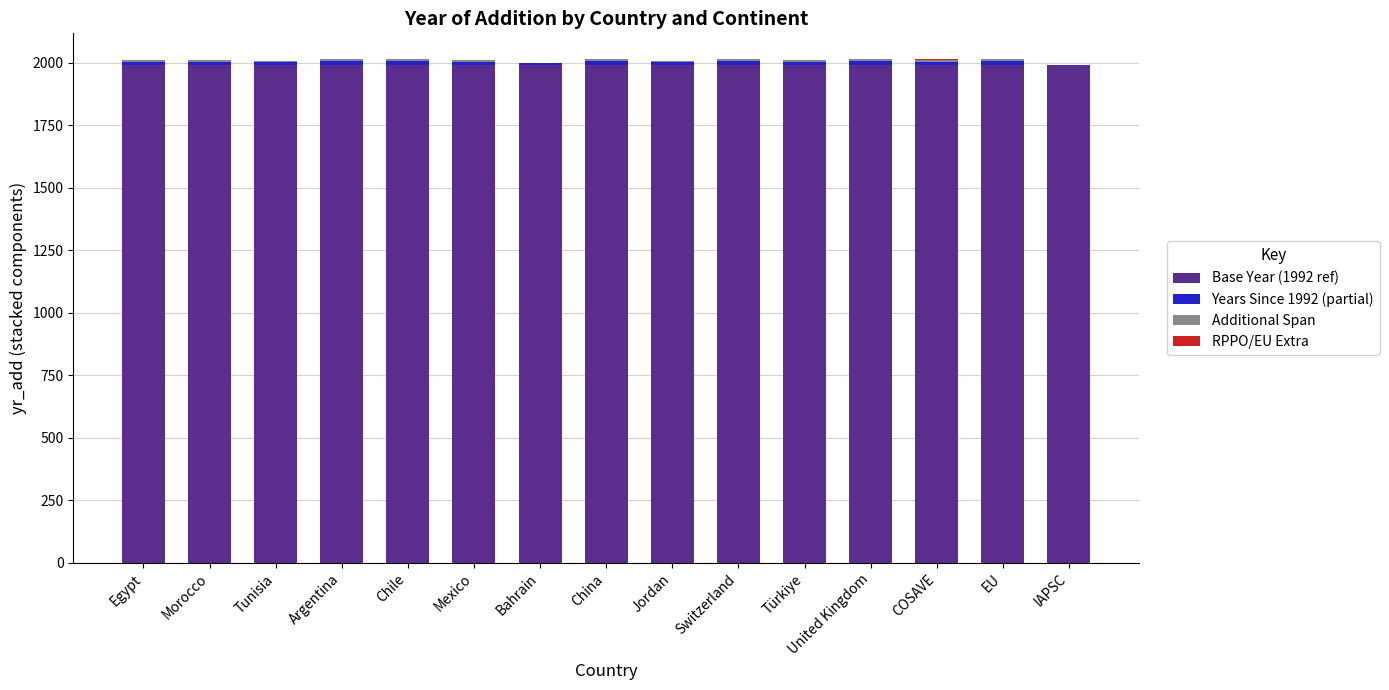

The Base Year (1992 ref) series shows 1992.0 at IAPSC. True or false?

True